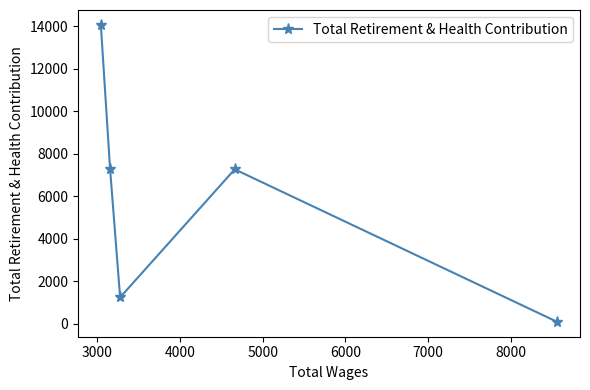

How many interior local valleys (lower than both neighbors) does the data have?

1